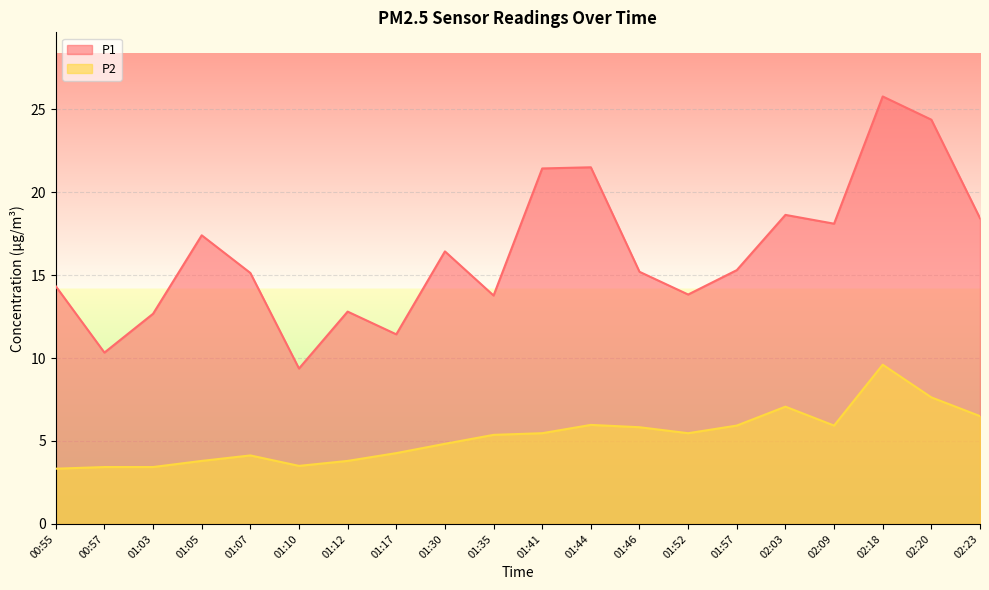

Does the chart display data point markers on the line(s)?

No